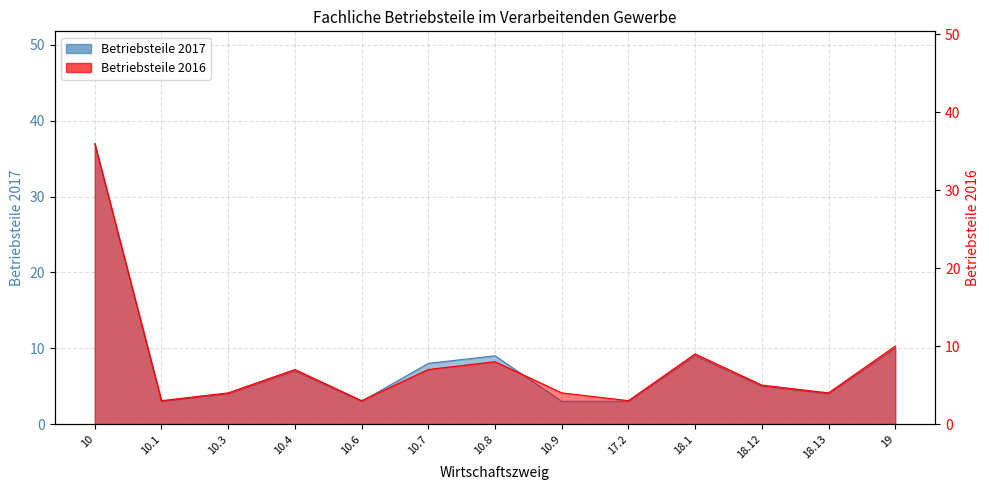

List the labels in order of Fachliche Betriebsteile 2016 value, smallest first.

10.1, 10.6, 17.2, 10.3, 10.9, 18.13, 18.12, 10.4, 10.7, 10.8, 18.1, 19, 10